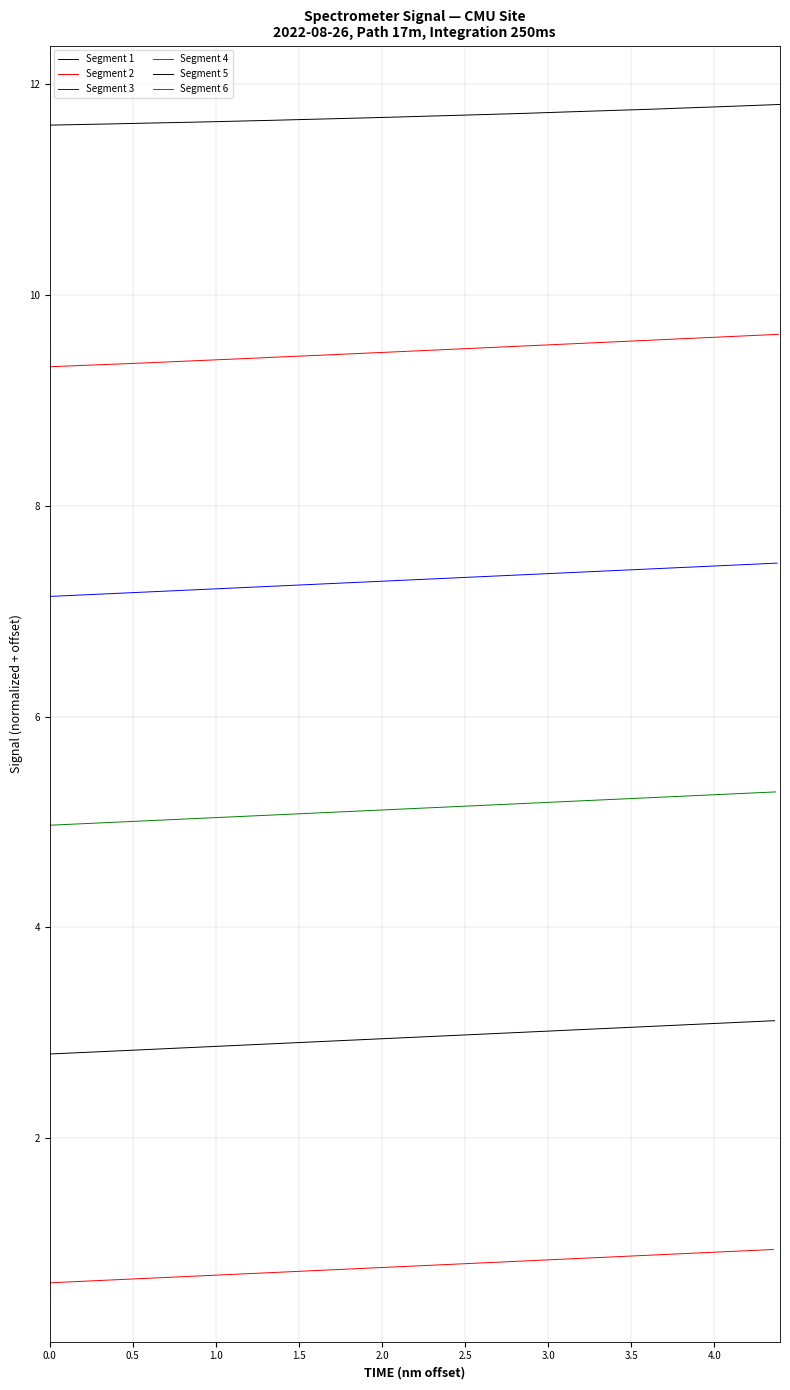

True or false: Segment 6 has more than 0 interior local peaks.

False